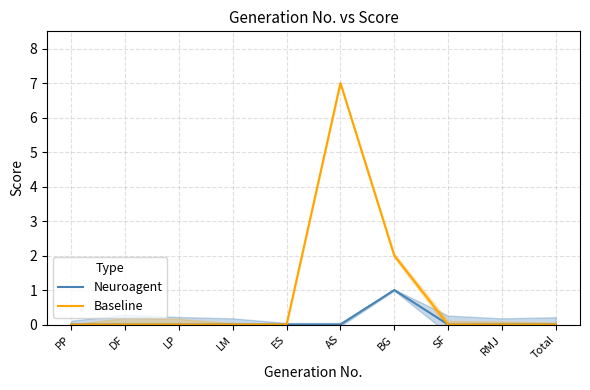

What is the sum of all Baseline values?

9